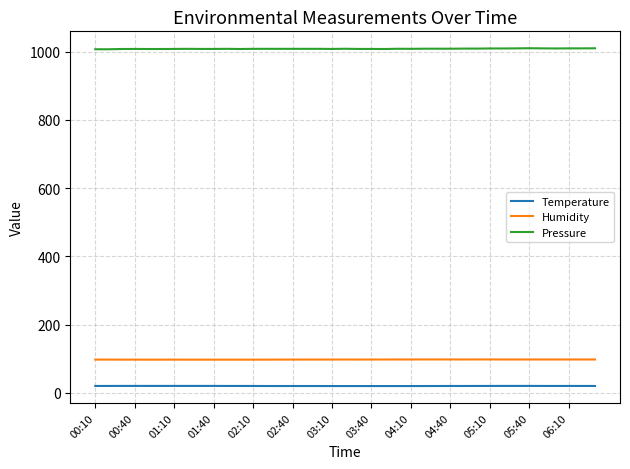

Which series has the largest total across all categories?

Pressure